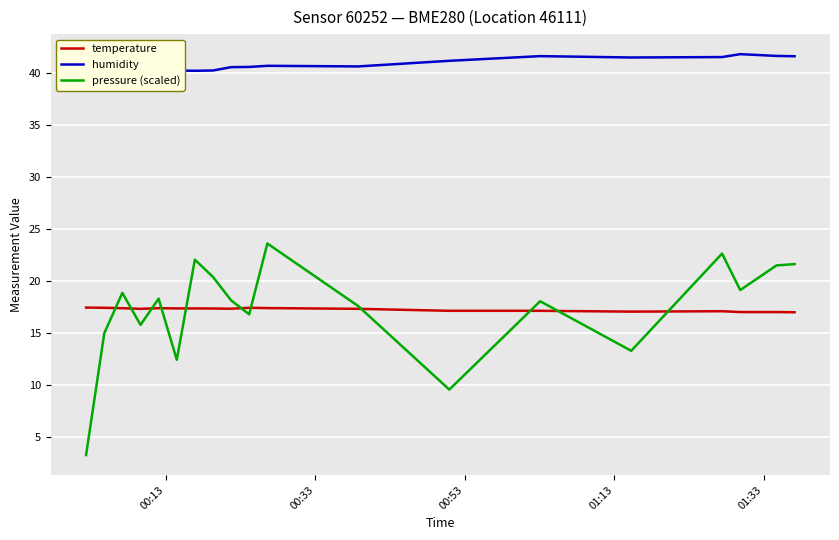

What is the sum of all temperature values?

327.9